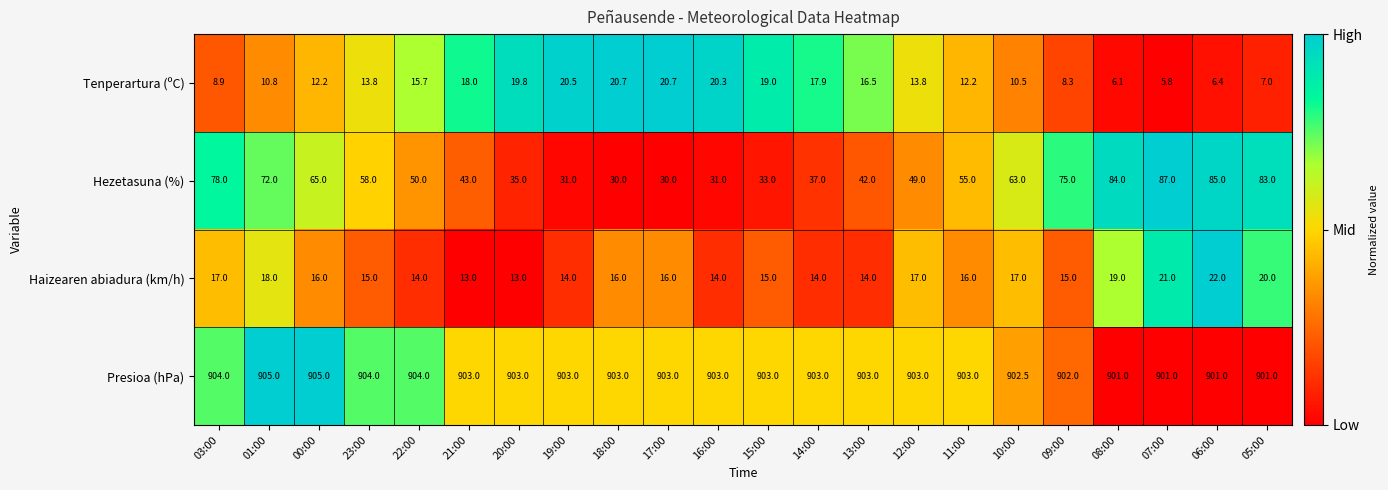

The Presioa (hPa) series shows 903.0 at 21:00. True or false?

True